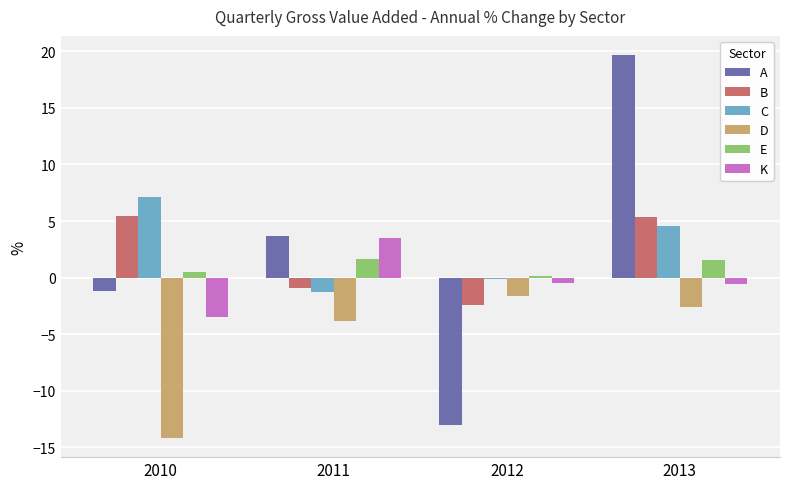

How many data points in C are above 4?

2